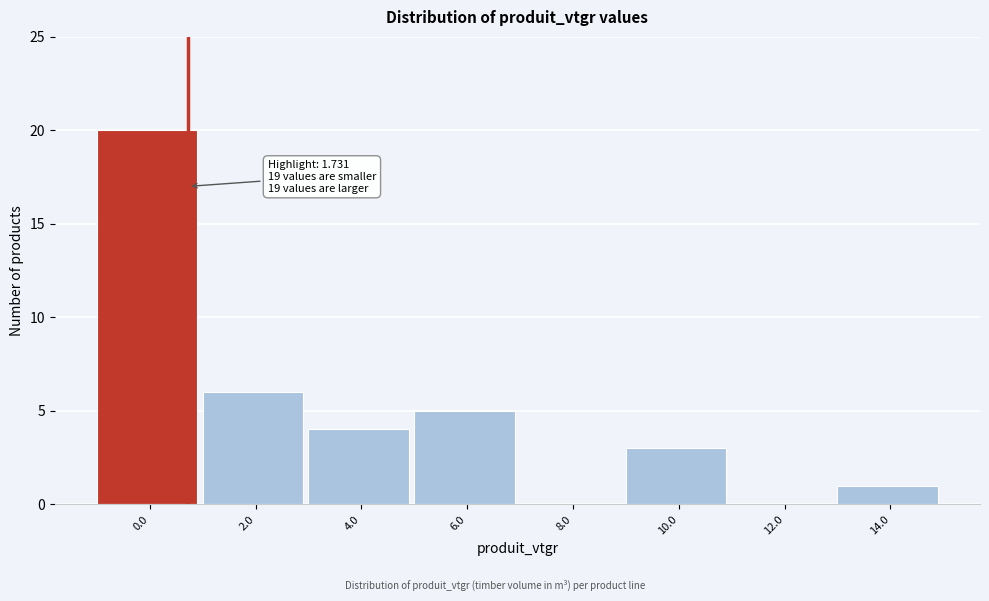

Reading left to right, transcribe all the data shown in this chart.

0.0=20	2.0=6	4.0=4	6.0=5	8.0=0	10.0=3	12.0=0	14.0=1